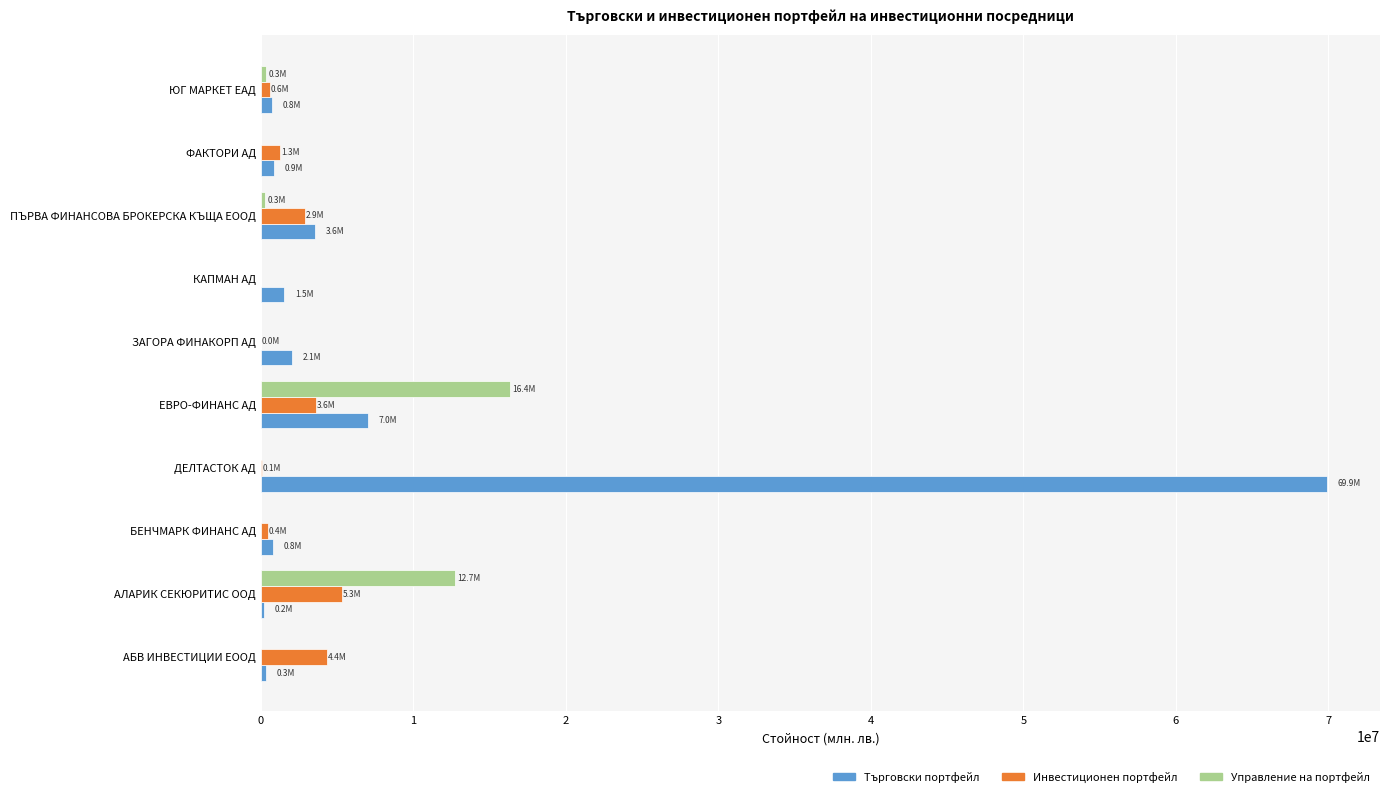

What are all the series names shown in the legend?

Търговски портфейл, Инвестиционен портфейл, Управление на портфейл